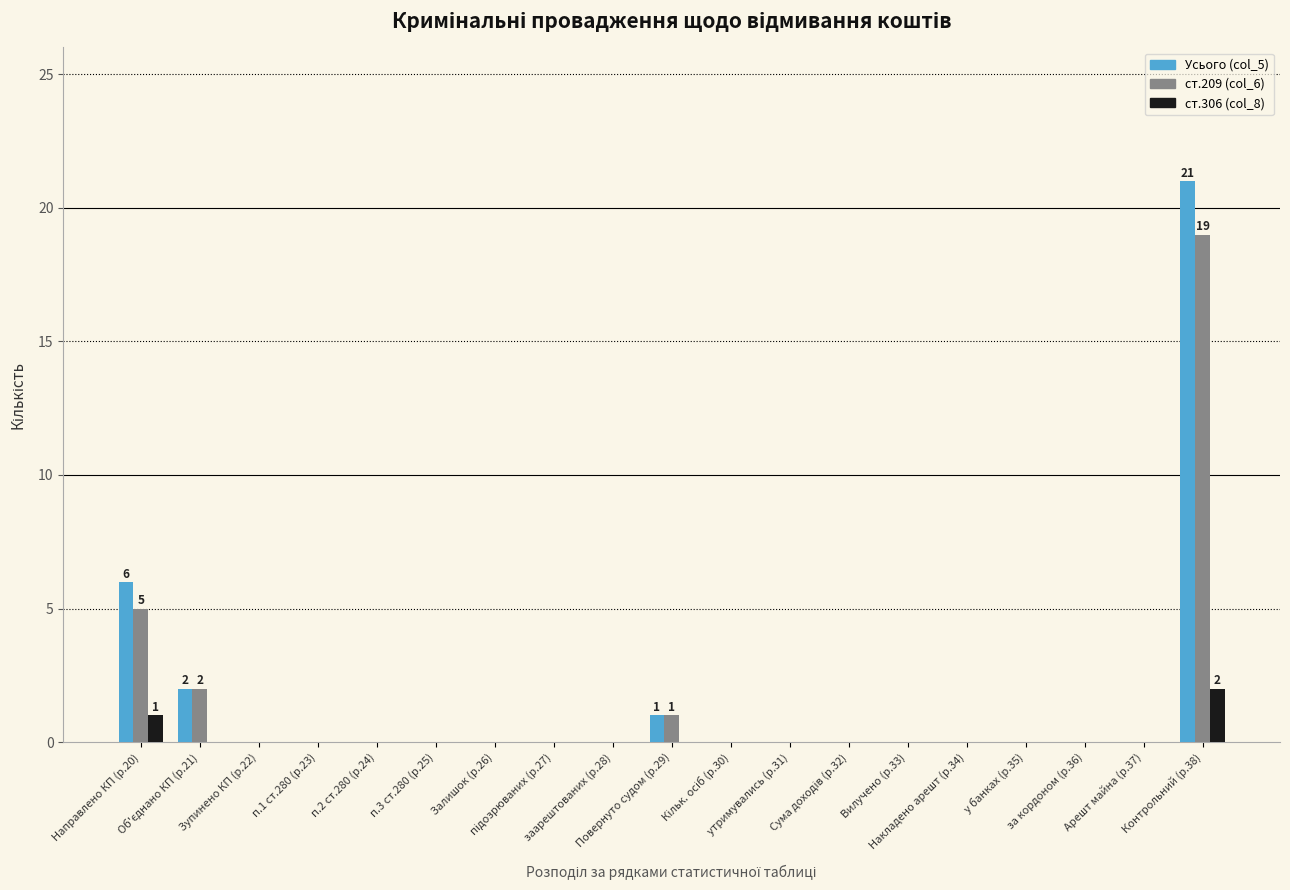

What is the maximum value shown in the chart?

21